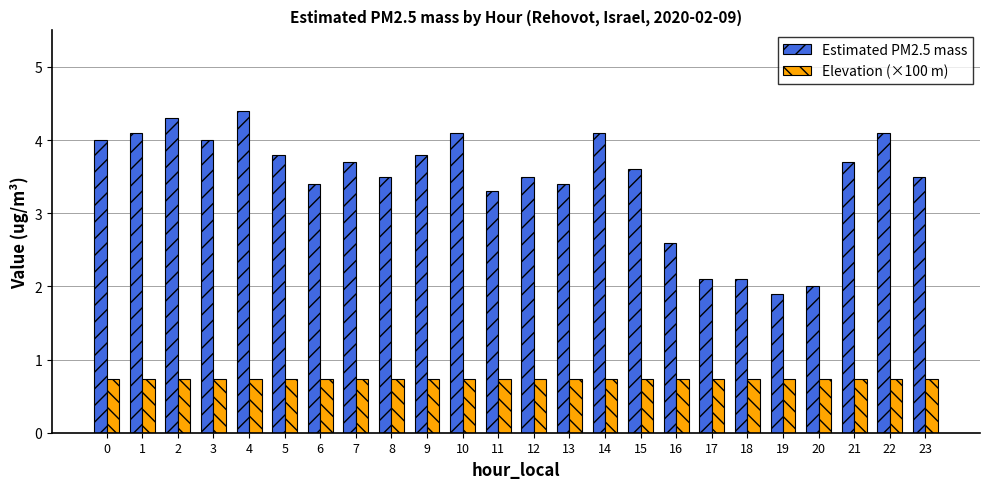

What is the difference between the Estimated PM2.5 mass values at 10 and 13?

0.7